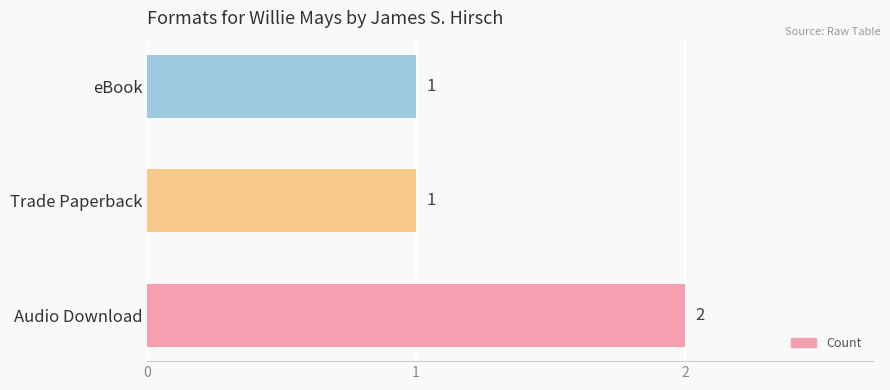

What is the average value?

1